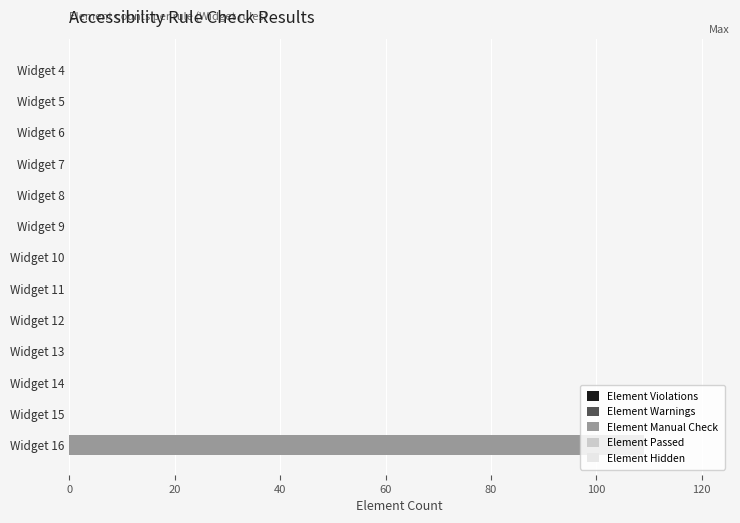

Which has a higher value, Widget 11 or Widget 16?

Widget 16